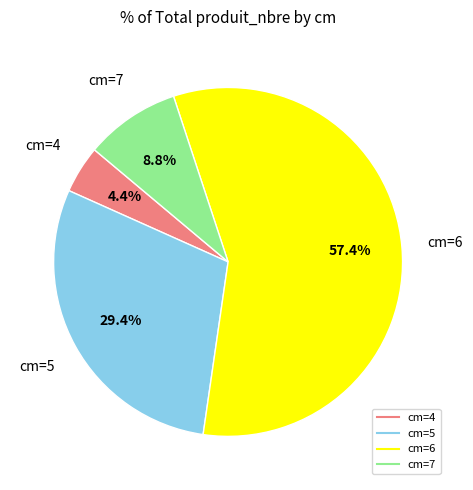

Is there a majority slice in this chart?

Yes